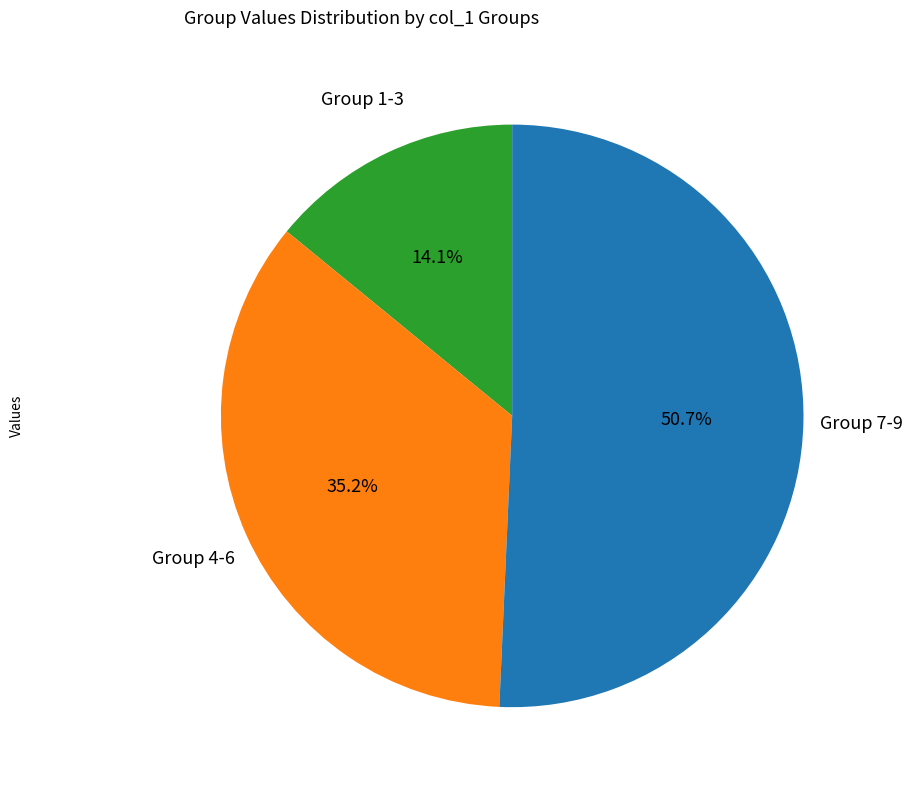

Does any single category account for the majority?

Yes